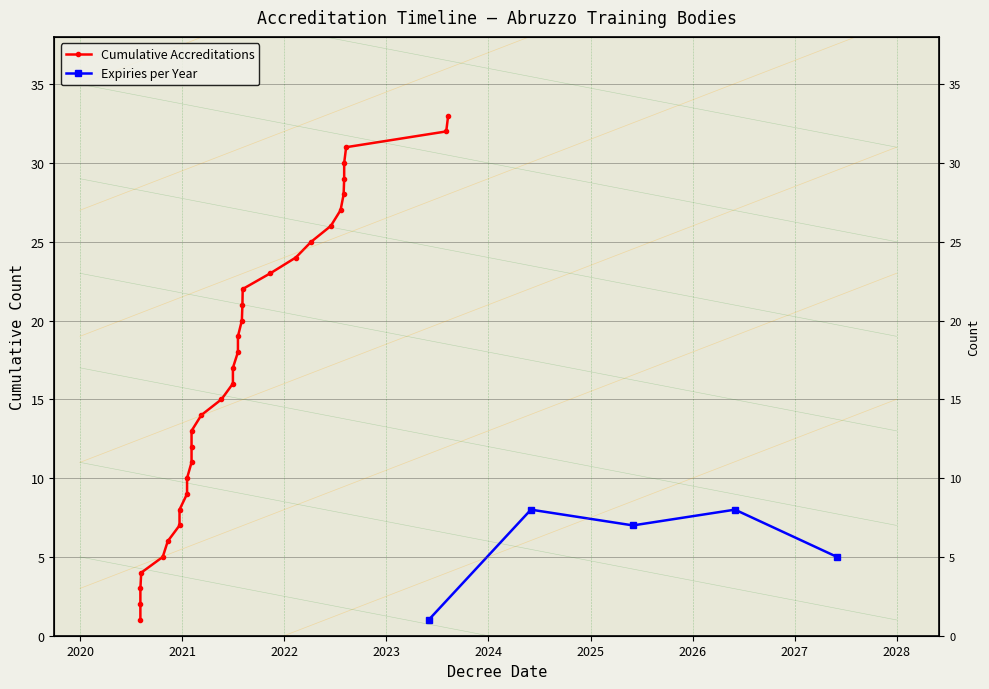

What is the maximum value shown in the chart?

33